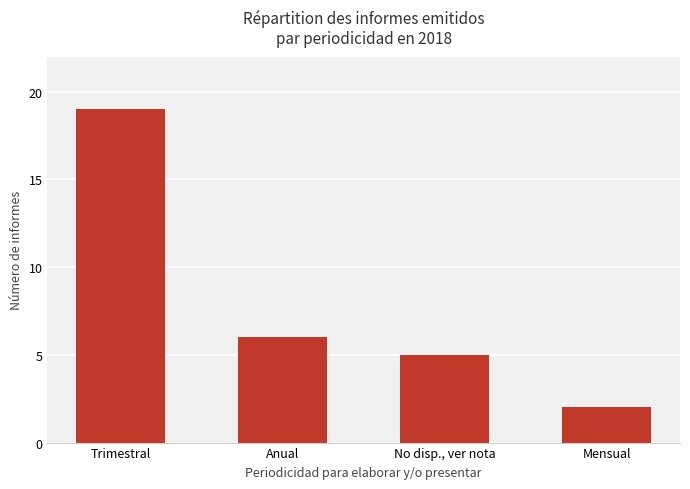

What is the minimum value shown in the chart?

2